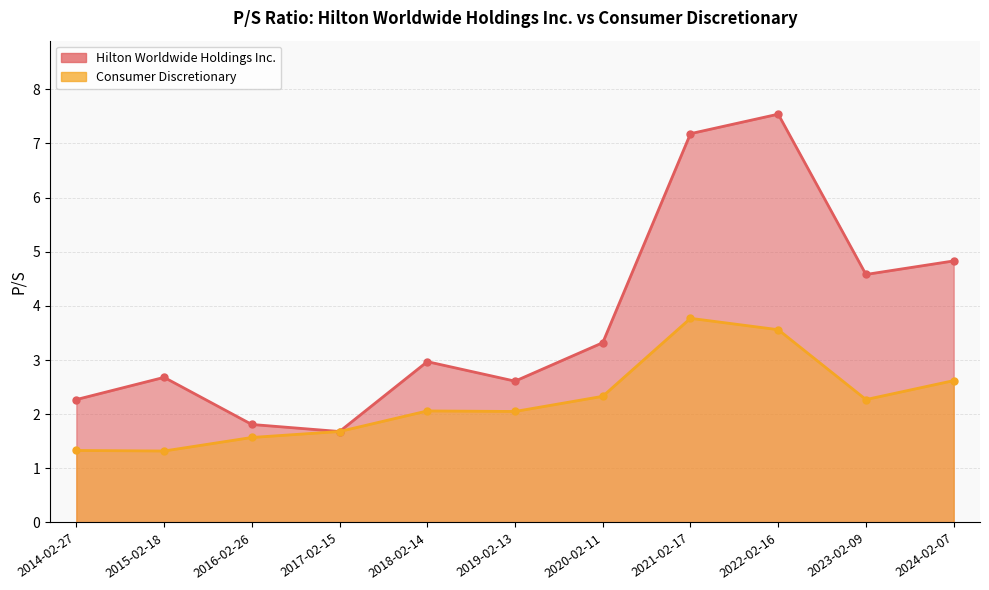

Count the number of data series in this chart.

2